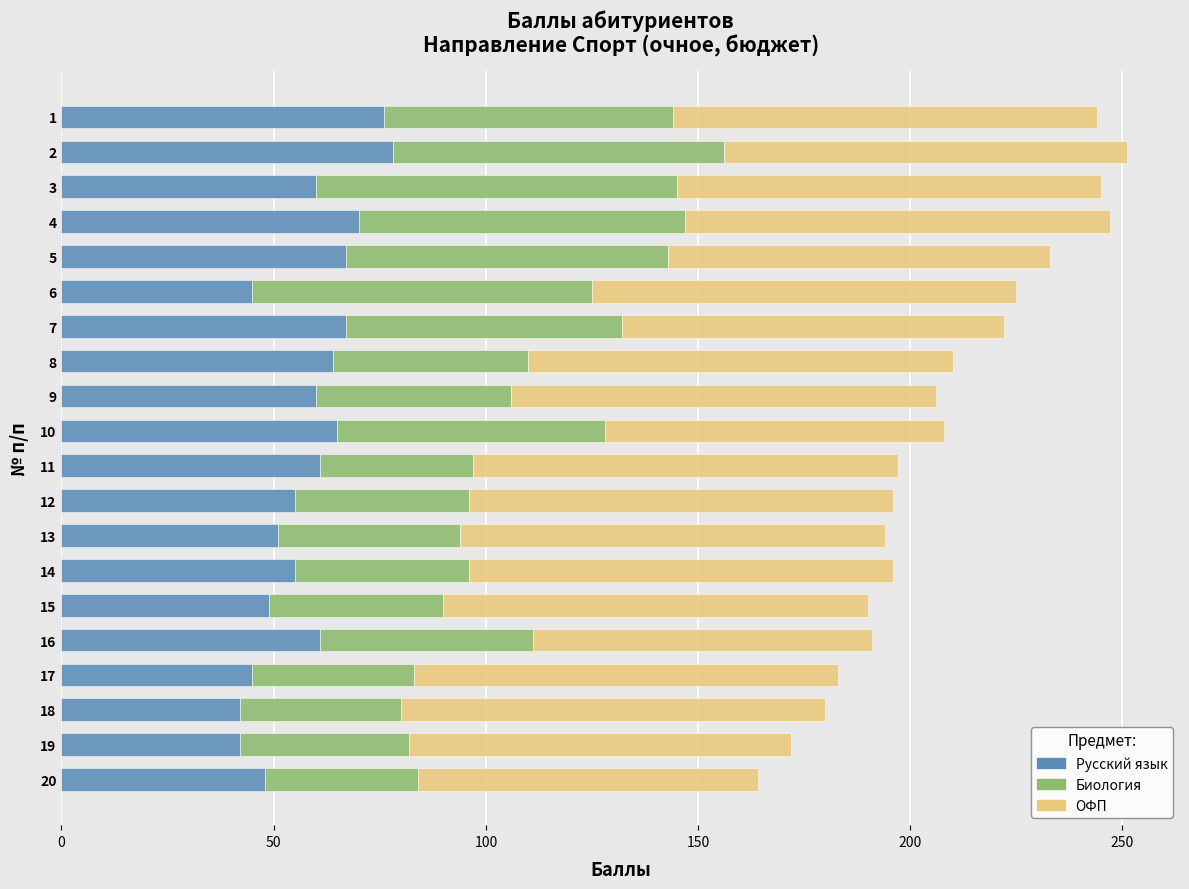

What is the total value across all series at 8?

210